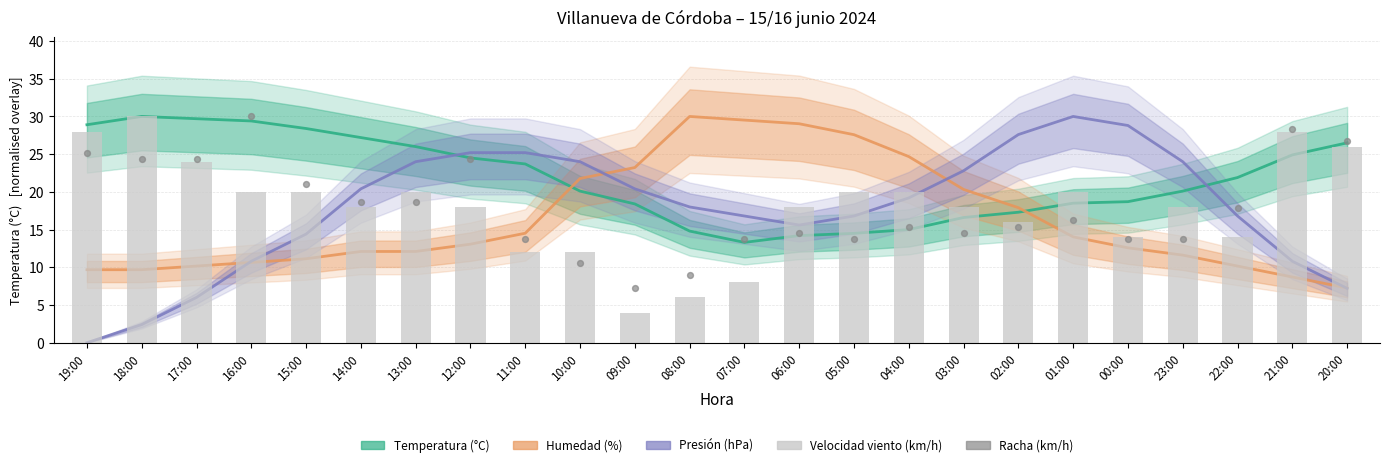

Is the value of Racha (km/h) at 12:00 greater than the value of Velocidad del viento (km/h) at 01:00?

Yes